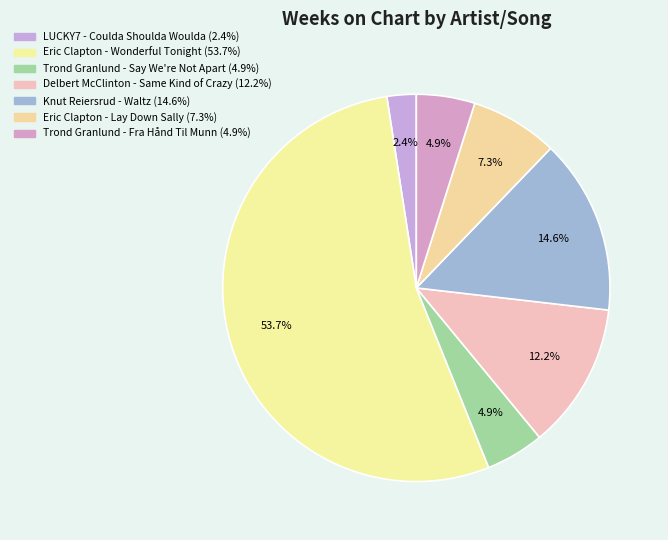

Combined, do Eric Clapton - Lay Down Sally and Trond Granlund - Say We're Not Apart account for over 50%?

No